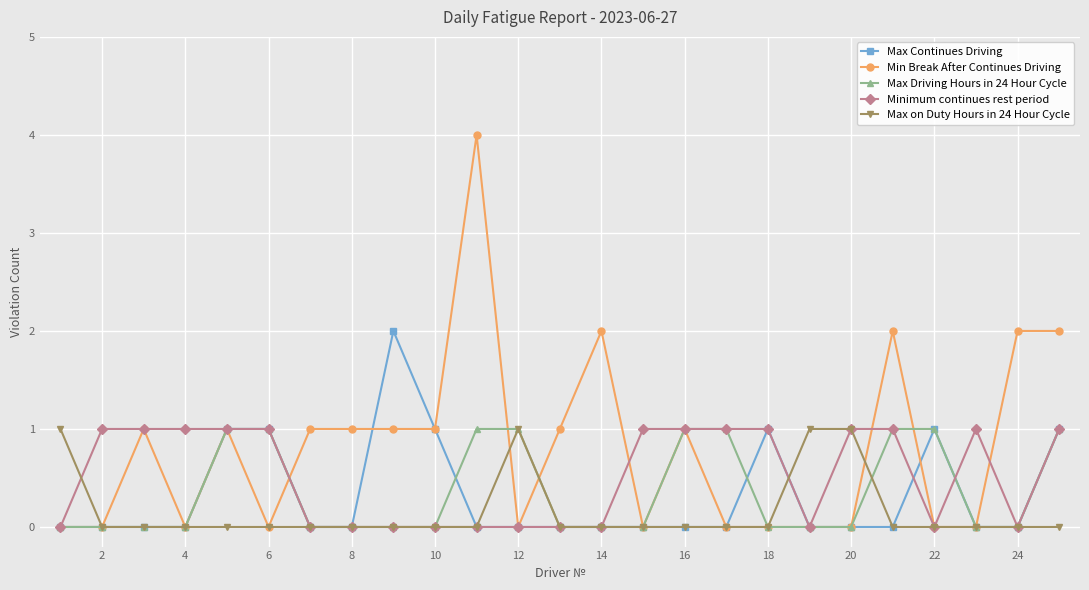

True or false: Max on Duty Hours in 24 Hour Cycle has more than 0 interior local peaks.

True